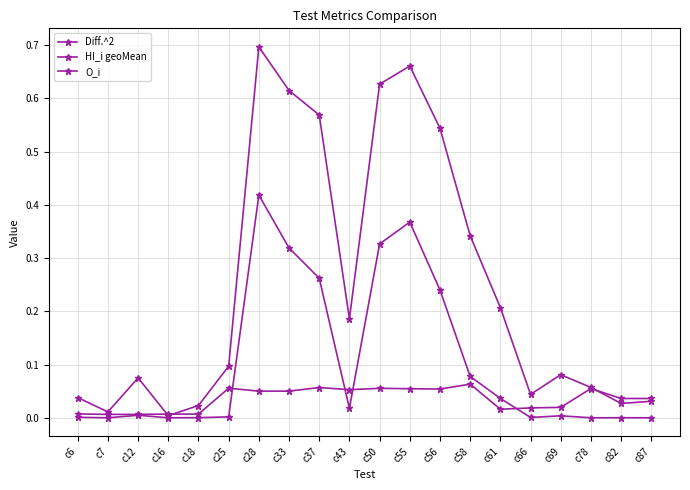

Count the number of categories in the chart.

20